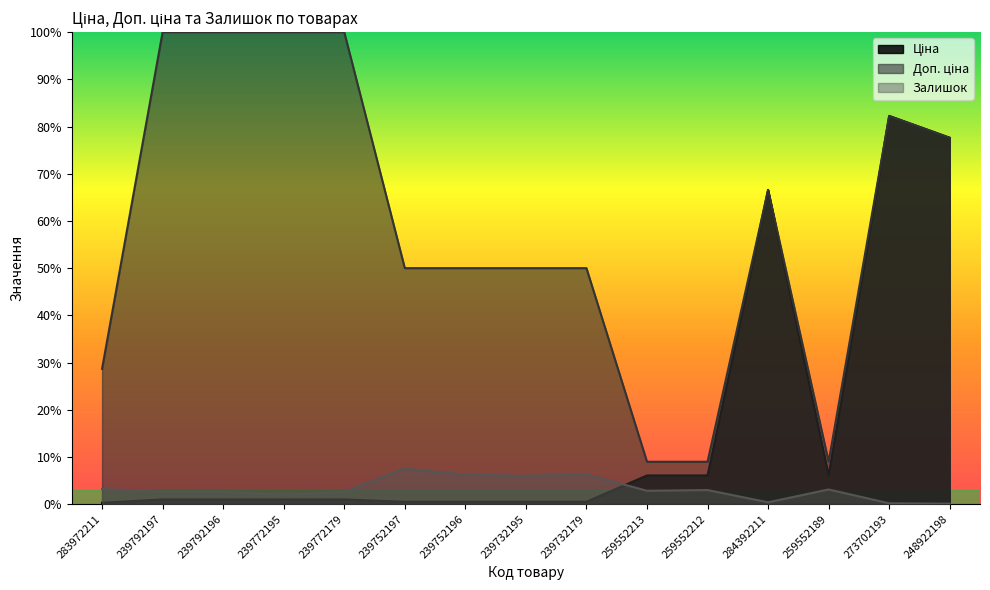

What is the value of the Ціна point at the 12th from the left?

0.7